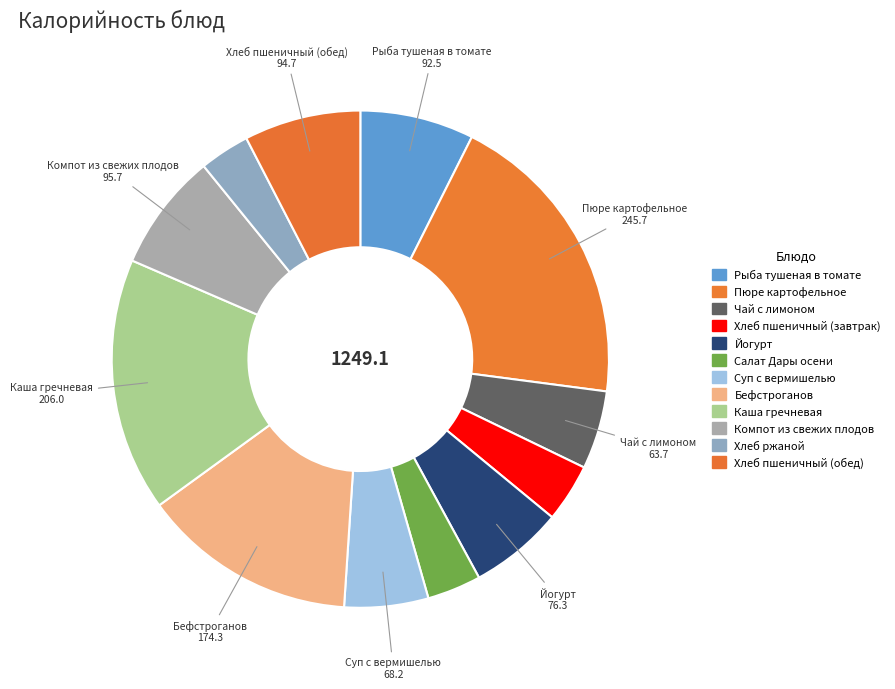

How much of the chart is everything except Хлеб ржаной?

96.7%